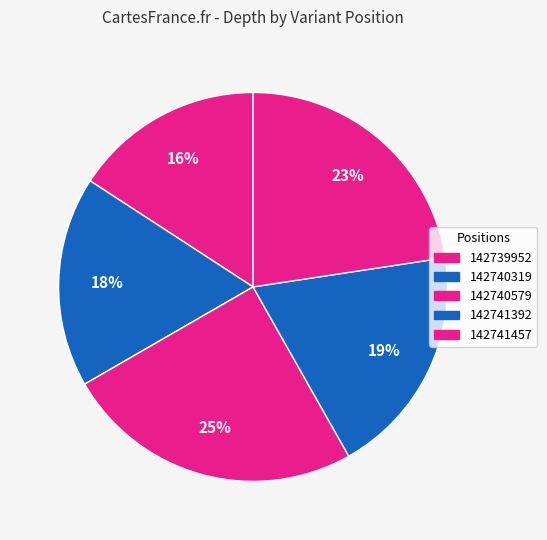

Which slice is the smallest?

142739952